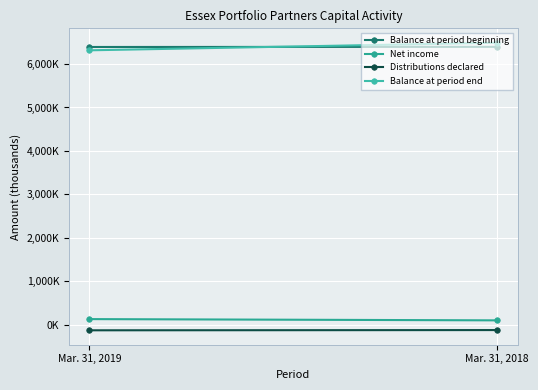

At which category does the chart reach its minimum across all series?

Mar. 31, 2019